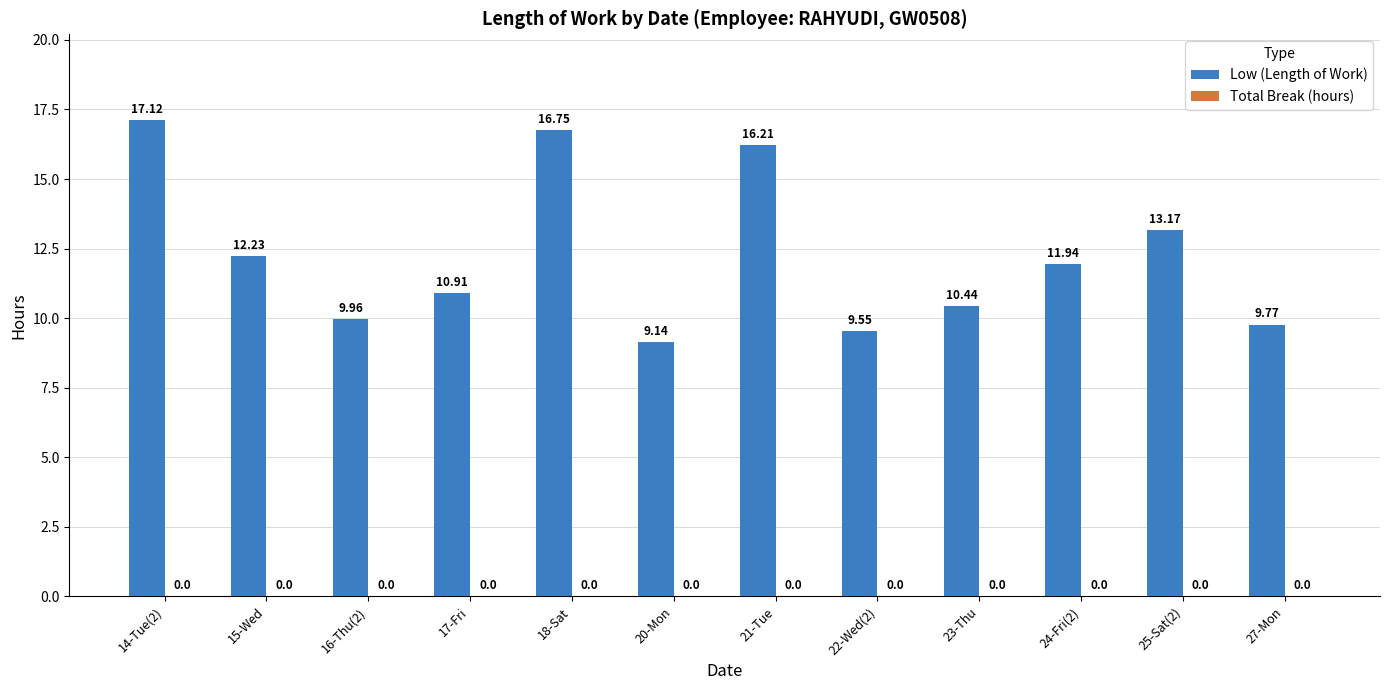

List the labels in order of value, smallest first.

20-Mon, 22-Wed(2), 27-Mon, 16-Thu(2), 23-Thu, 17-Fri, 24-Fri(2), 15-Wed, 25-Sat(2), 21-Tue, 18-Sat, 14-Tue(2)